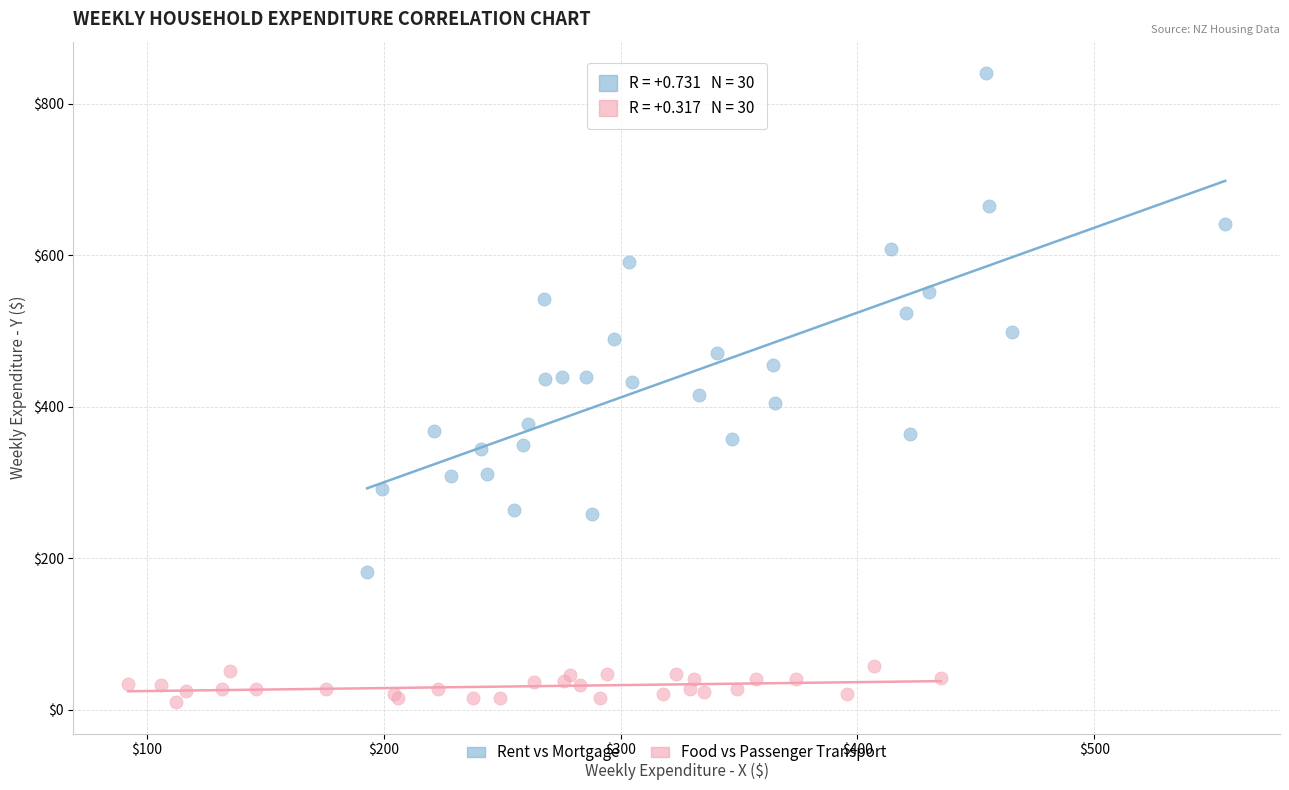

Which series has the widest spread of Y values?

Rent vs Mortgage